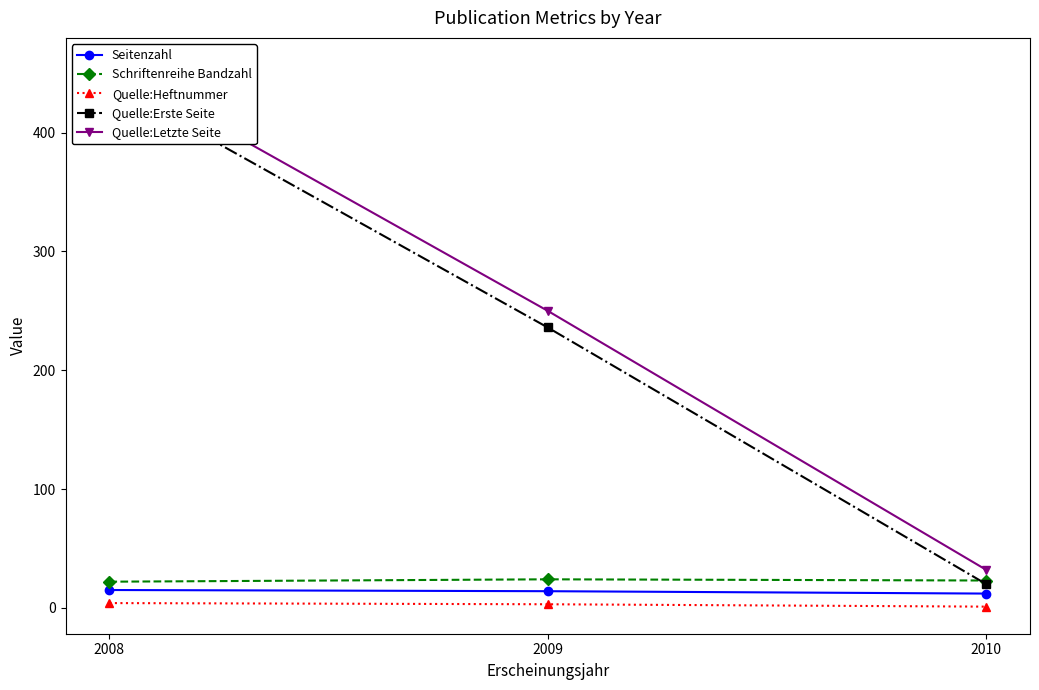

True or false: Quelle:Letzte Seite has a value of 457 at 2008.

True